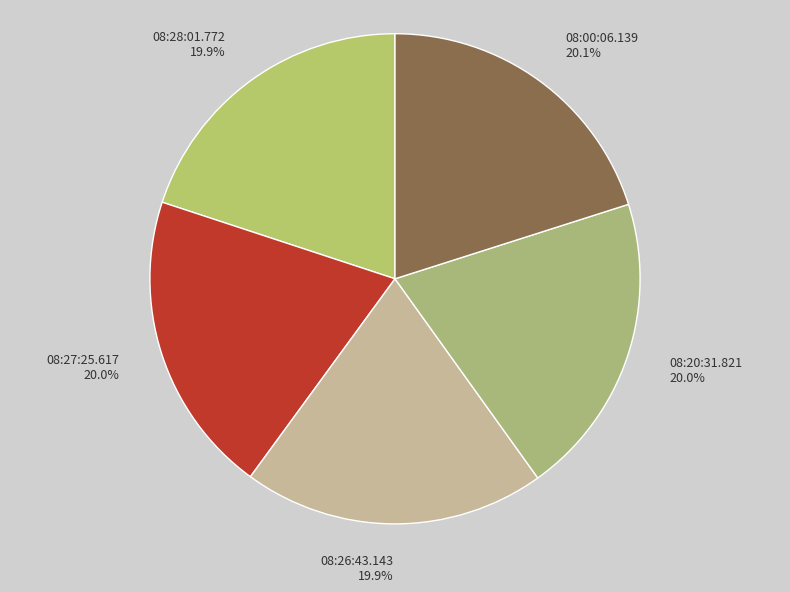

How many segments does this pie chart have?

5